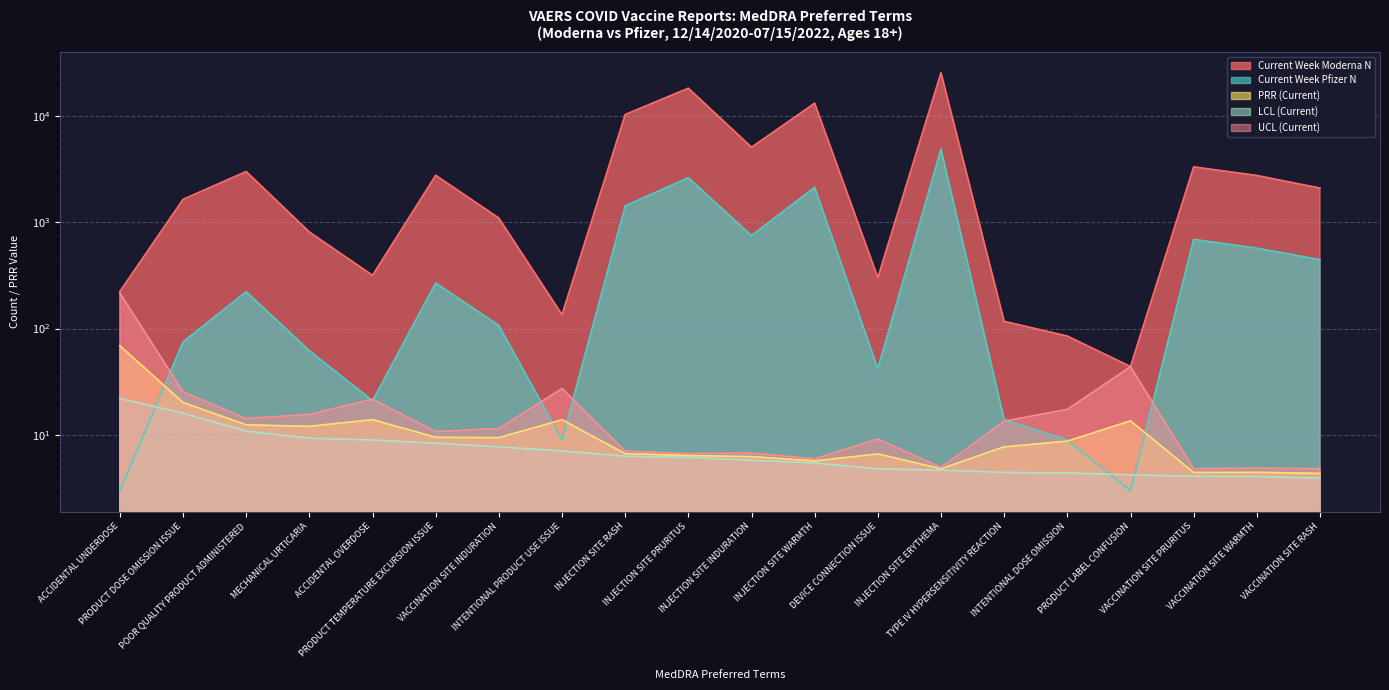

Rank the categories by UCL (Current) value from lowest to highest.

VACCINATION SITE PRURITUS, VACCINATION SITE RASH, VACCINATION SITE WARMTH, INJECTION SITE ERYTHEMA, INJECTION SITE WARMTH, INJECTION SITE PRURITUS, INJECTION SITE INDURATION, INJECTION SITE RASH, DEVICE CONNECTION ISSUE, PRODUCT TEMPERATURE EXCURSION ISSUE, VACCINATION SITE INDURATION, TYPE IV HYPERSENSITIVITY REACTION, POOR QUALITY PRODUCT ADMINISTERED, MECHANICAL URTICARIA, INTENTIONAL DOSE OMISSION, ACCIDENTAL OVERDOSE, PRODUCT DOSE OMISSION ISSUE, INTENTIONAL PRODUCT USE ISSUE, PRODUCT LABEL CONFUSION, ACCIDENTAL UNDERDOSE